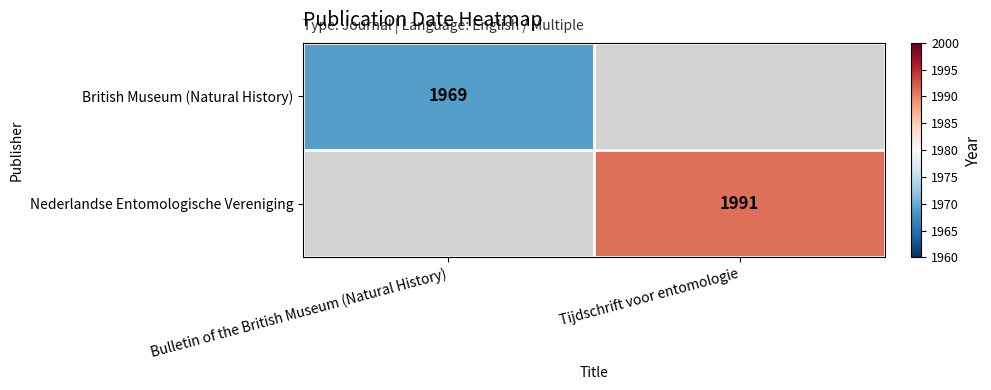

True or false: British Museum (Natural History) has a value of 3456 at Bulletin of the British Museum (Natural History).

False